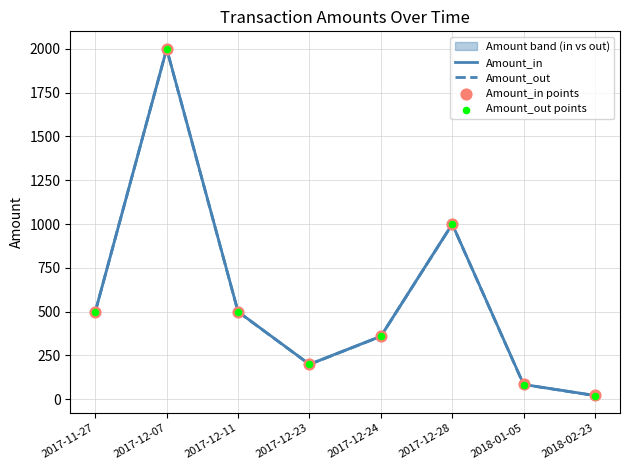

Which series has the largest total across all categories?

Amount_in